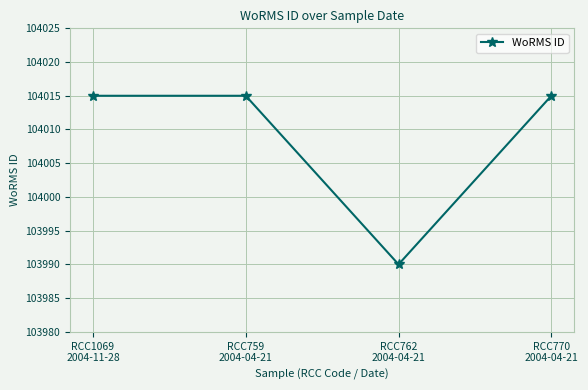

What is the difference between the values at RCC770
2004-04-21 and RCC762
2004-04-21?

25